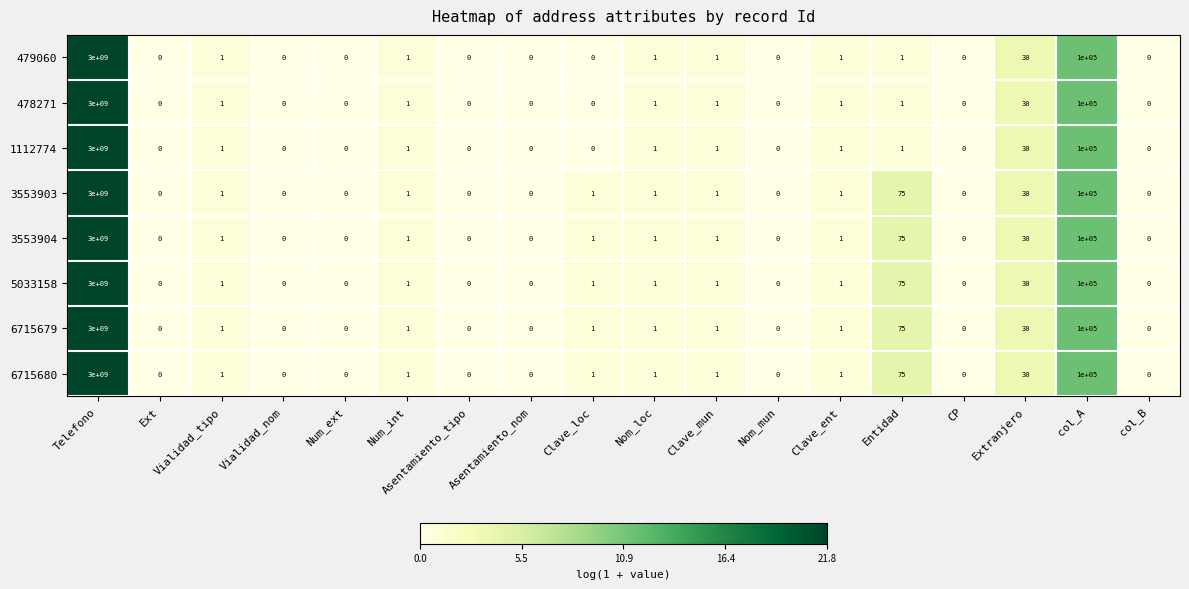

At which category is the sum across all series the highest?

Telefono